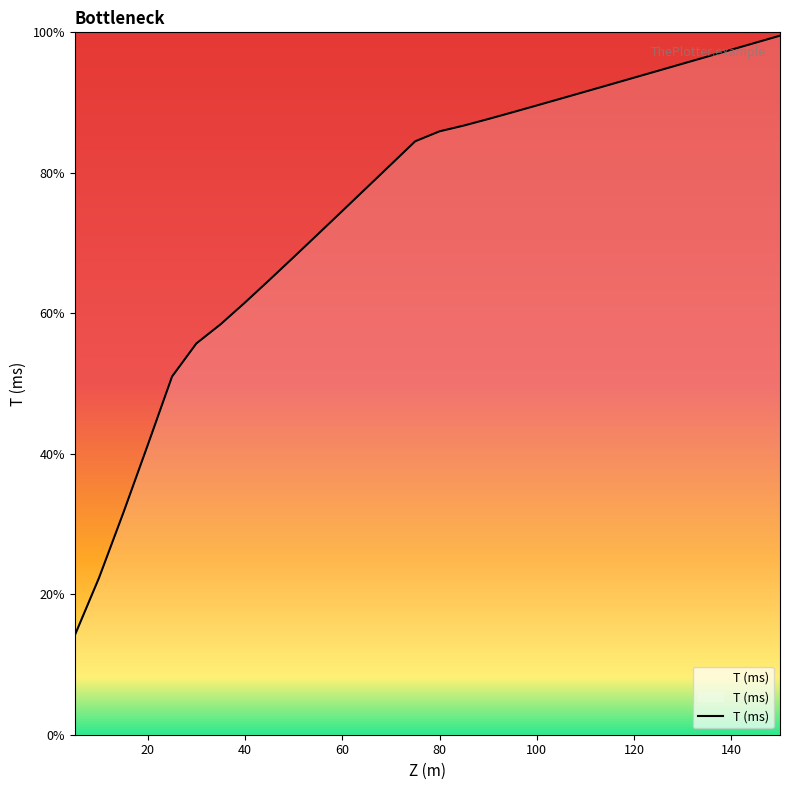

Is it true that the value at 100 is 148.4?

False